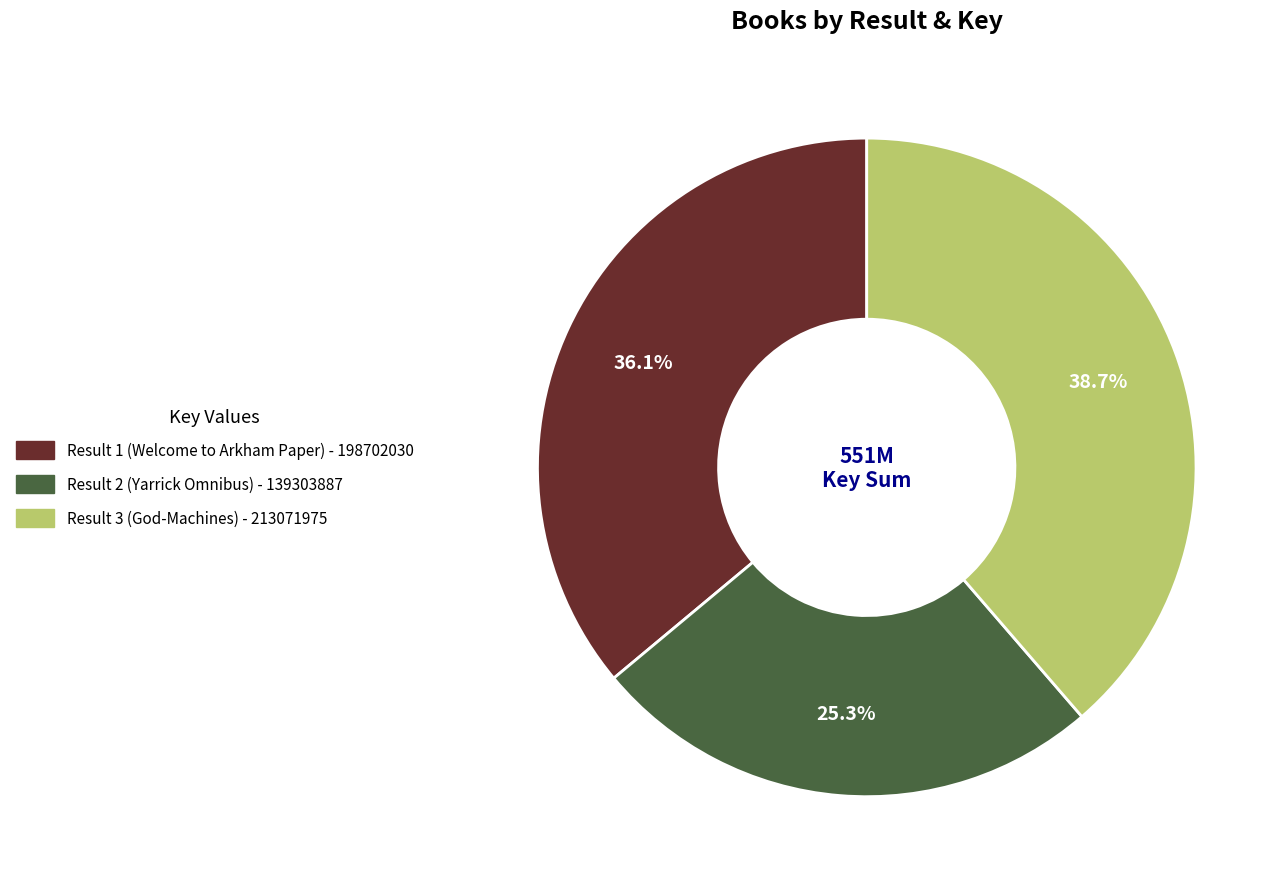

Does Result 3 (God-Machines) represent more than half of the total?

No